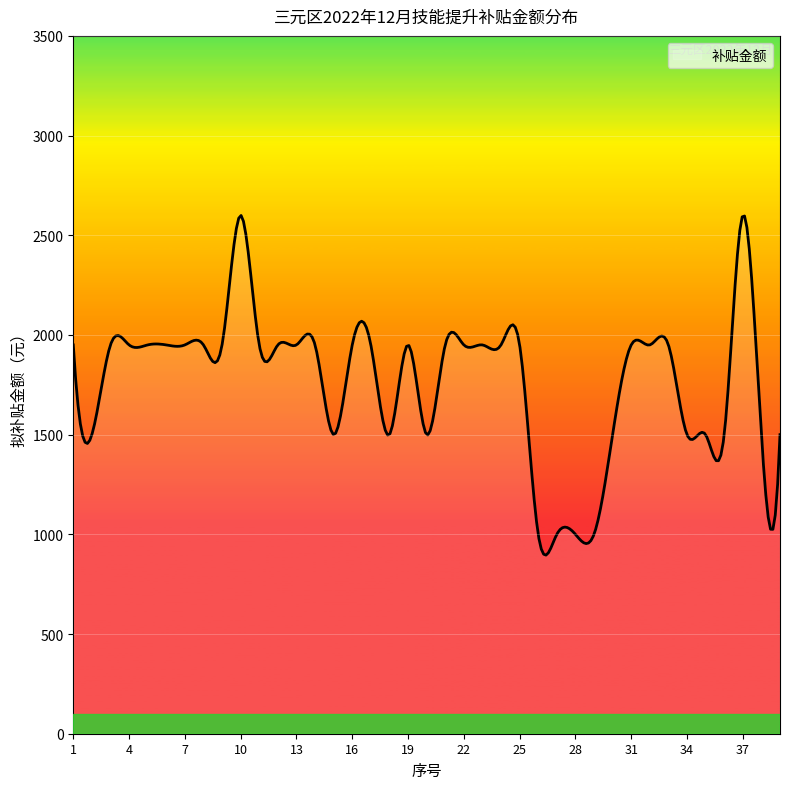

What is the smallest value displayed?

895.8